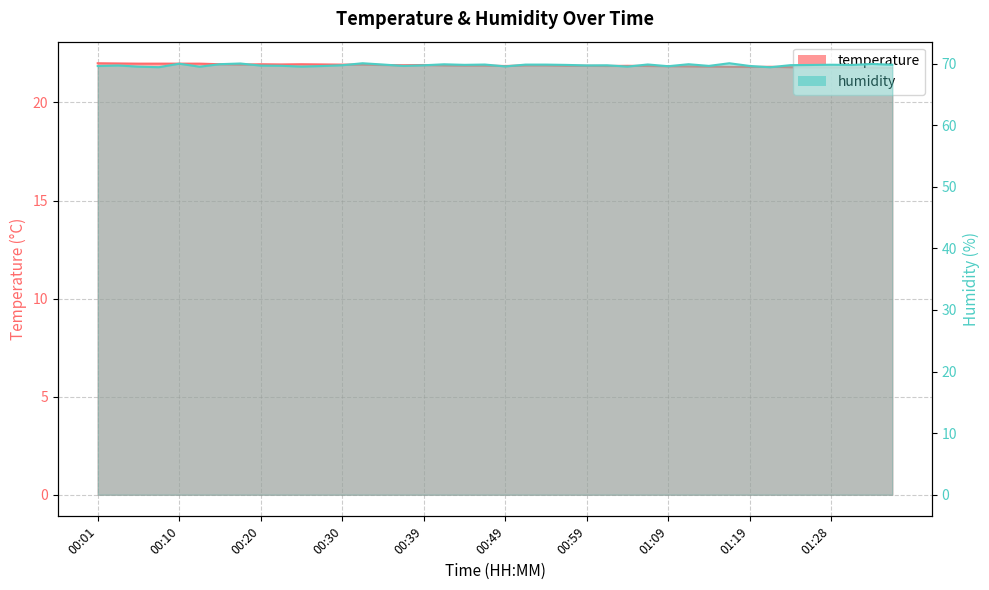

Rank the series by their average value, from highest to lowest.

humidity, temperature